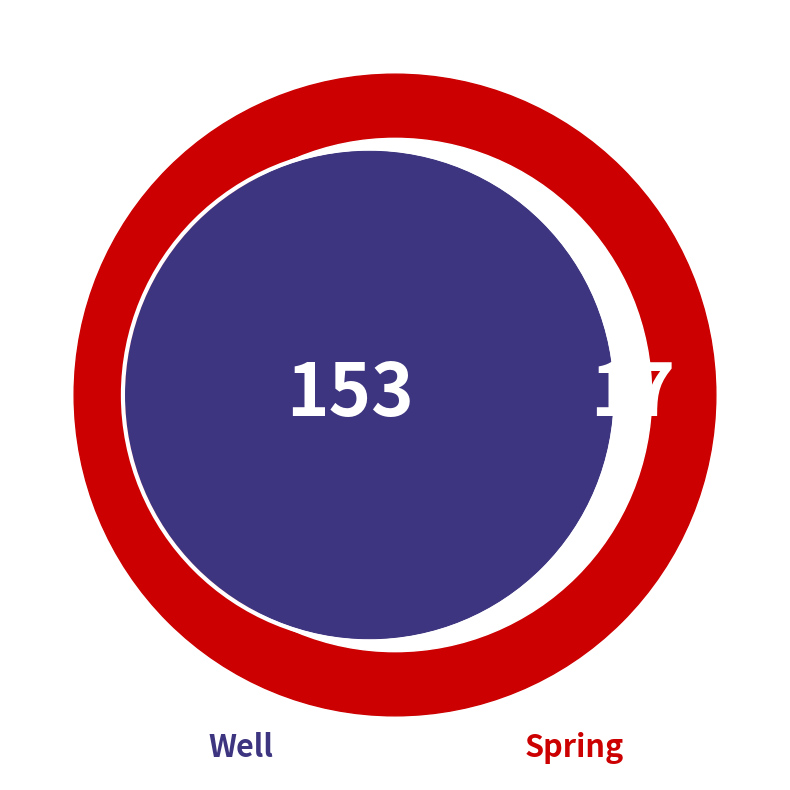

The Spring slice represents 10% of the pie. True or false?

True